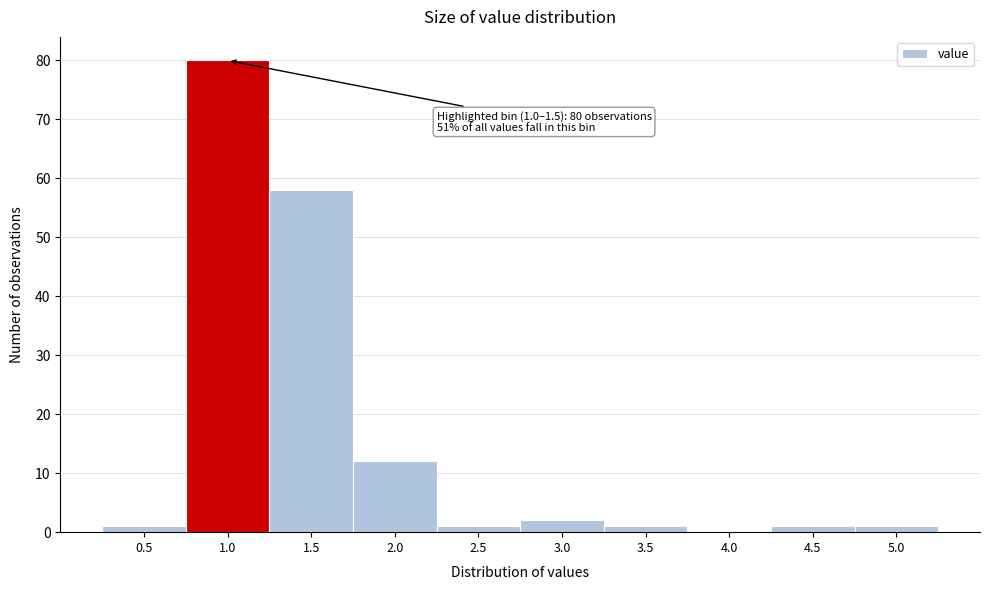

Reading left to right, transcribe all the data shown in this chart.

0.5=1	1.0=80	1.5=58	2.0=12	2.5=1	3.0=2	3.5=1	4.0=0	4.5=1	5.0=1